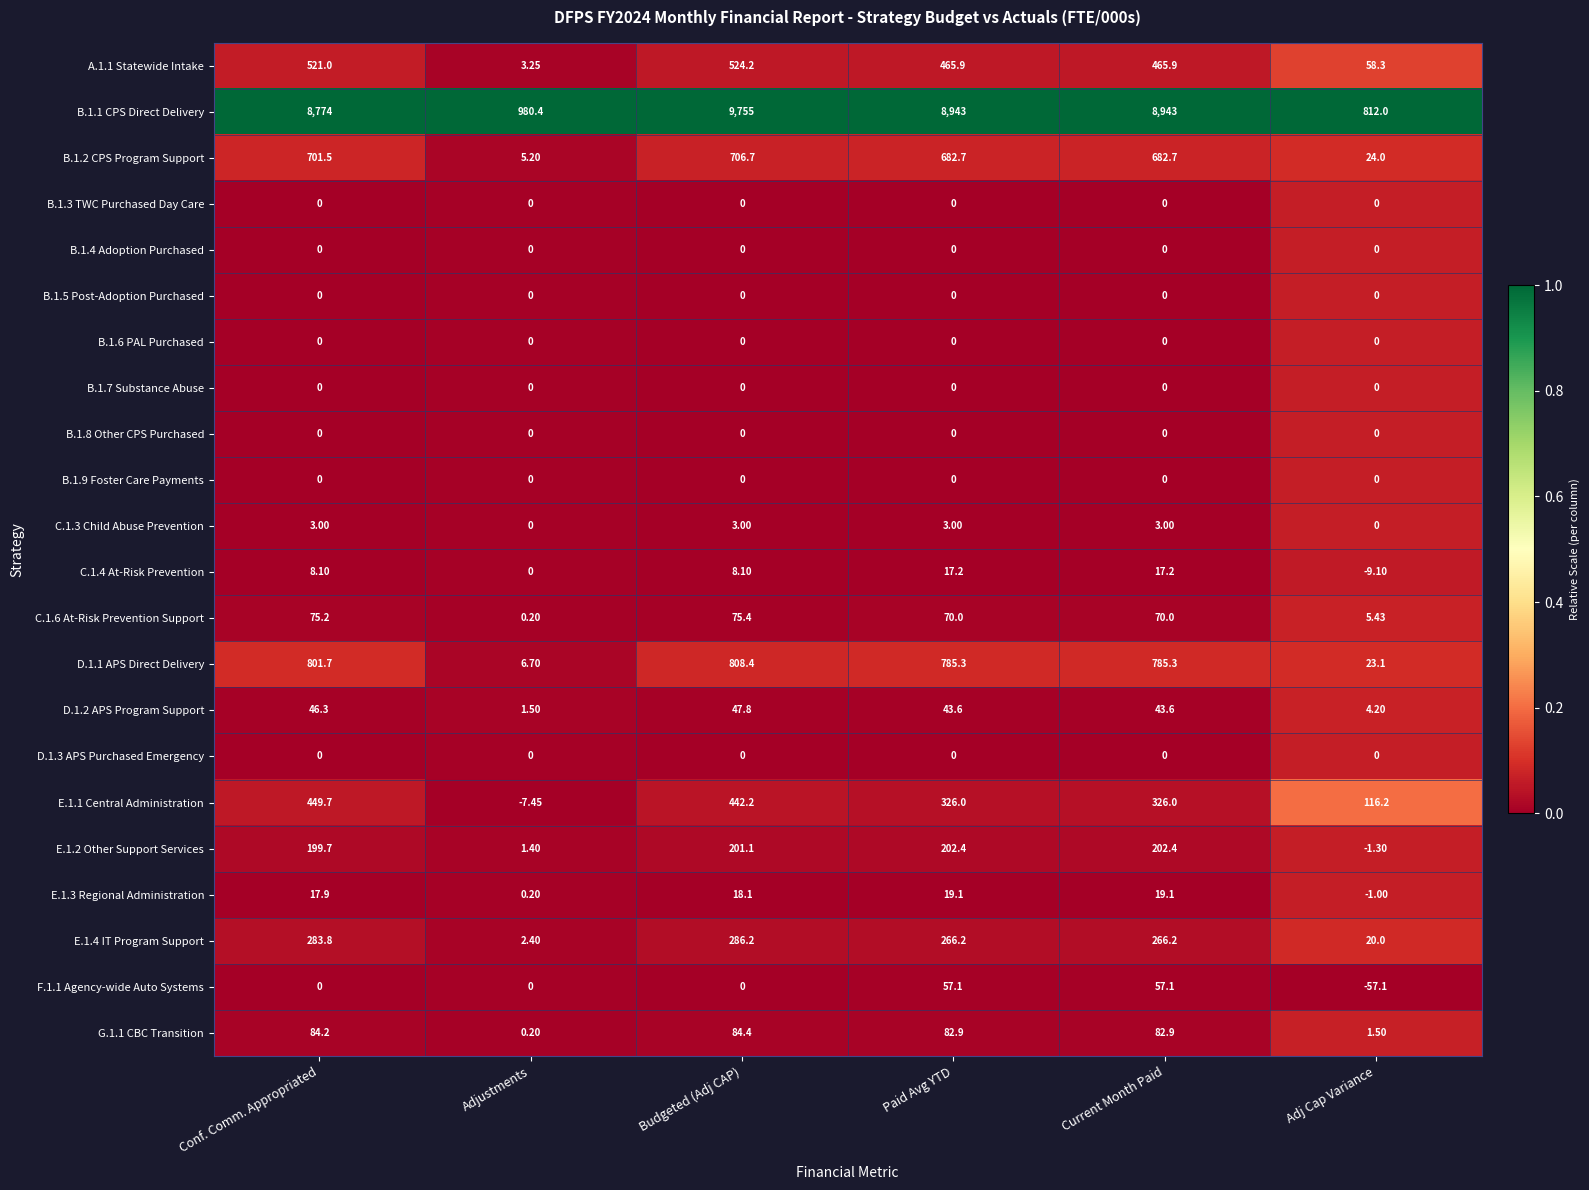

How many distinct data groups are displayed?

22